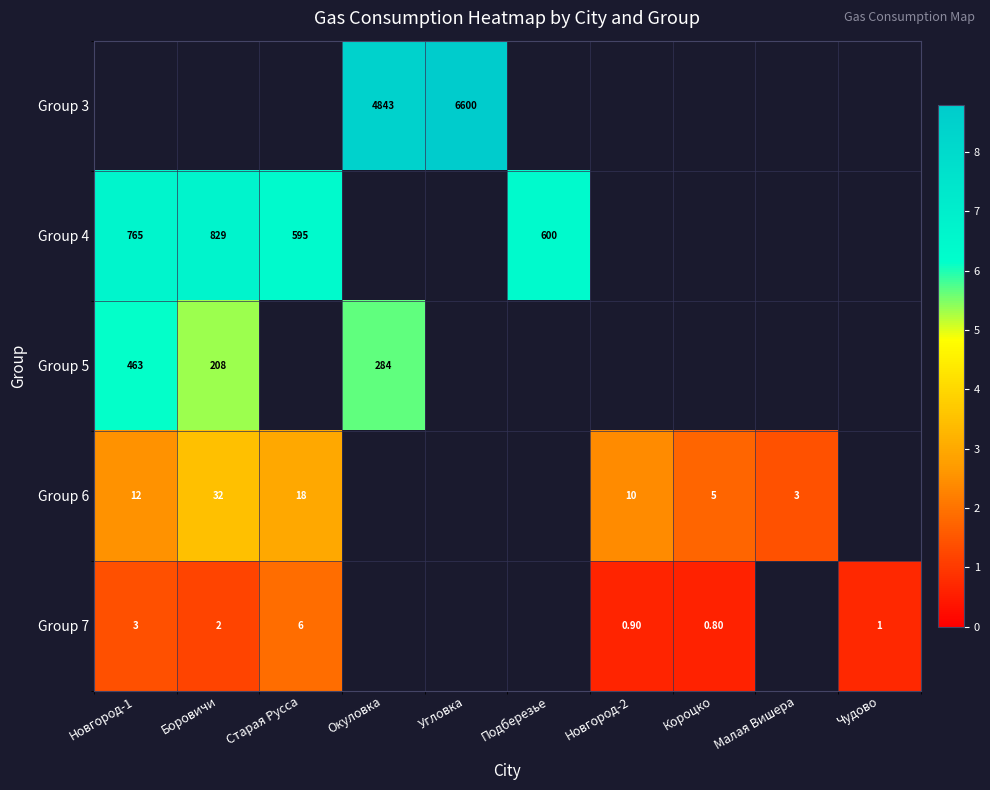

At which category does the chart reach its minimum across all series?

Короцко